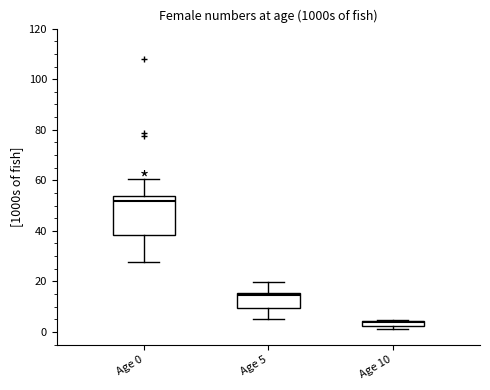

Which box has the highest median line?

Age 0